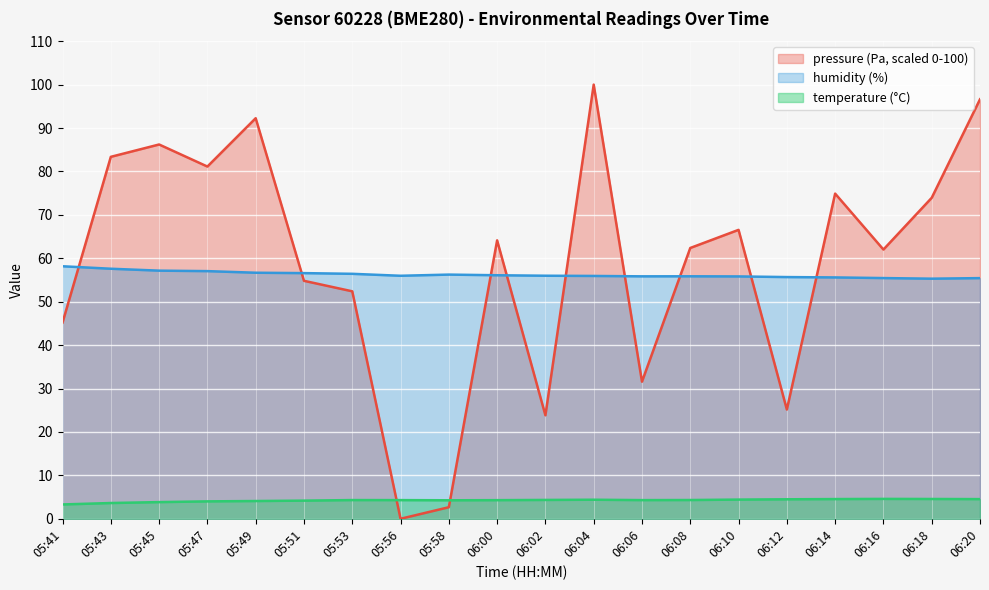

Reading left to right, what are all the values shown in this chart?

temperature: 3.3	3.6	3.8	4.0	4.1	4.2	4.3	4.3	4.3	4.3	4.3	4.4	4.3	4.3	4.4	4.5	4.5	4.6	4.6	4.5
humidity: 58.2	57.6	57.1	57.0	56.7	56.6	56.4	56.0	56.2	56.1	56.0	55.9	55.8	55.9	55.8	55.7	55.6	55.4	55.3	55.4
pressure_norm: 45.2	83.4	86.2	81.1	92.3	54.8	52.4	0.0	2.7	64.1	23.8	100.0	31.6	62.4	66.5	25.2	74.9	62.0	73.9	96.6